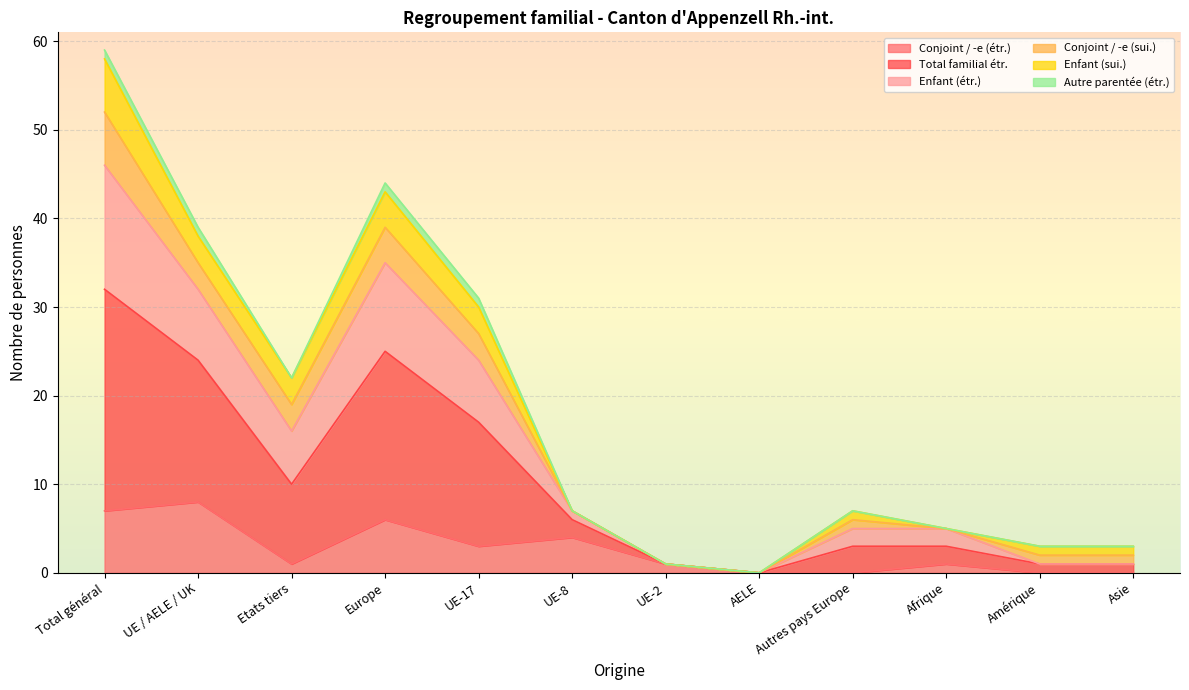

At which category does Total familial étr. reach its first local peak?

Europe